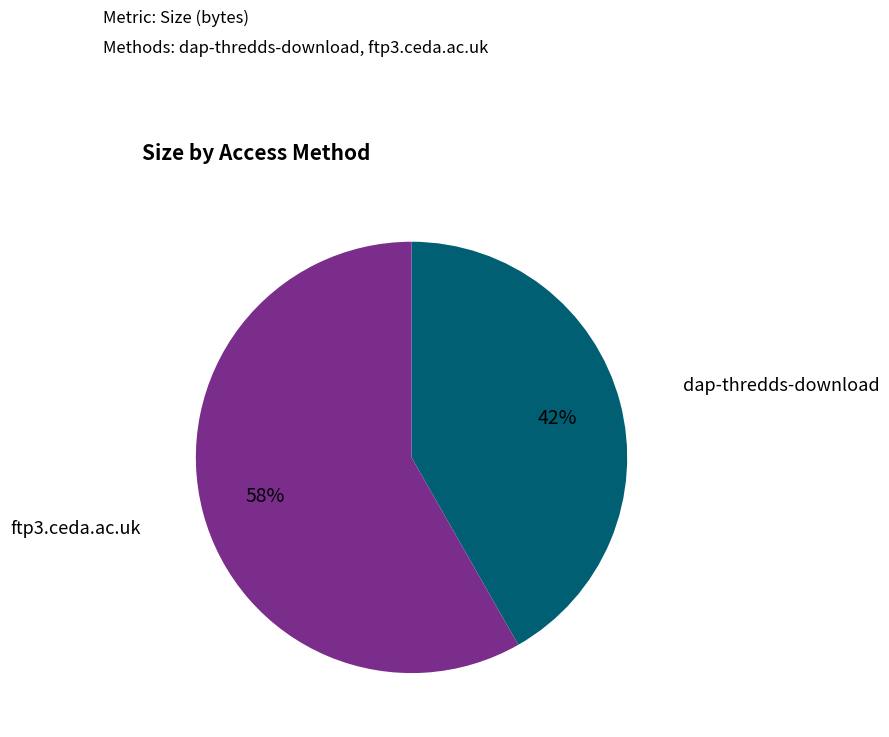

What is the largest slice in the pie chart?

ftp3.ceda.ac.uk